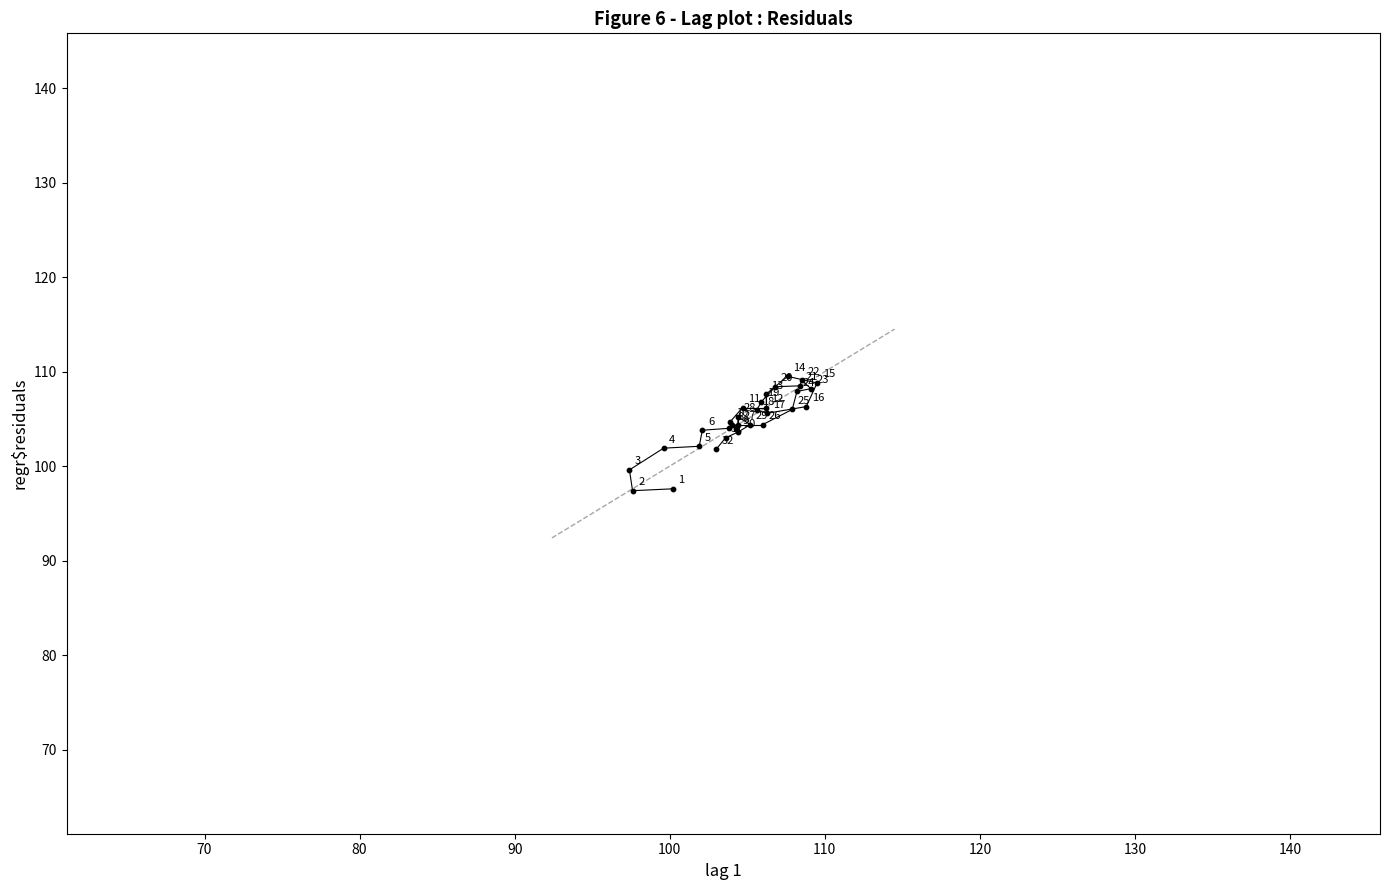

What Y value in the scatter plot is closest to 103?

103.0